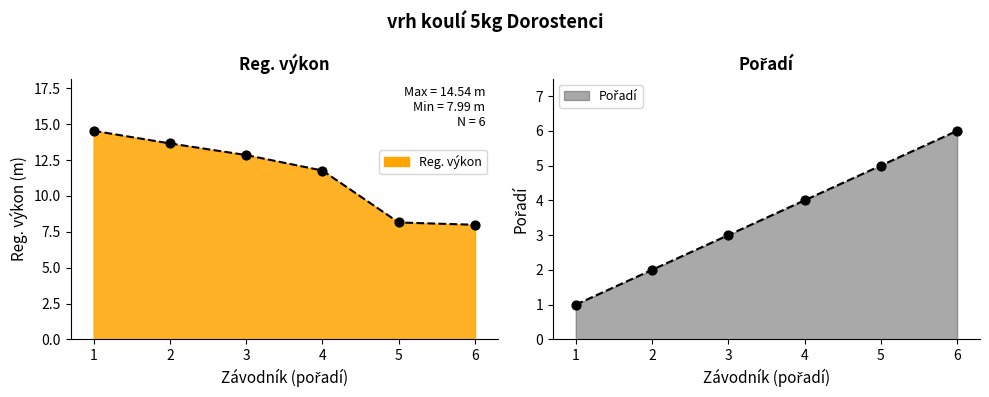

Which series has the largest total across all categories?

Reg. výkon